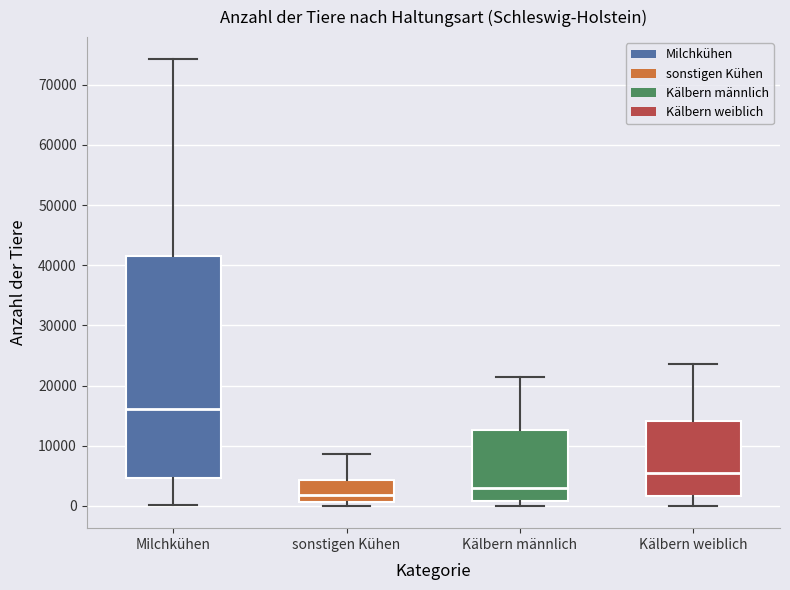

Reading left to right, transcribe this box plot: for each box, give where its median line is, the range the box spans, and where its two whiskers end, as read against the y-axis. The values are not printed on the chart, so give them approximately, as read against the axis.

Milchkühen: median 16000, box 5000 to 41000, whiskers 0 to 74000
sonstigen Kühen: median 2000, box 1000 to 4000, whiskers 0 to 9000
Kälbern männlich: median 3000, box 1000 to 13000, whiskers 0 to 21000
Kälbern weiblich: median 6000, box 2000 to 14000, whiskers 0 to 24000